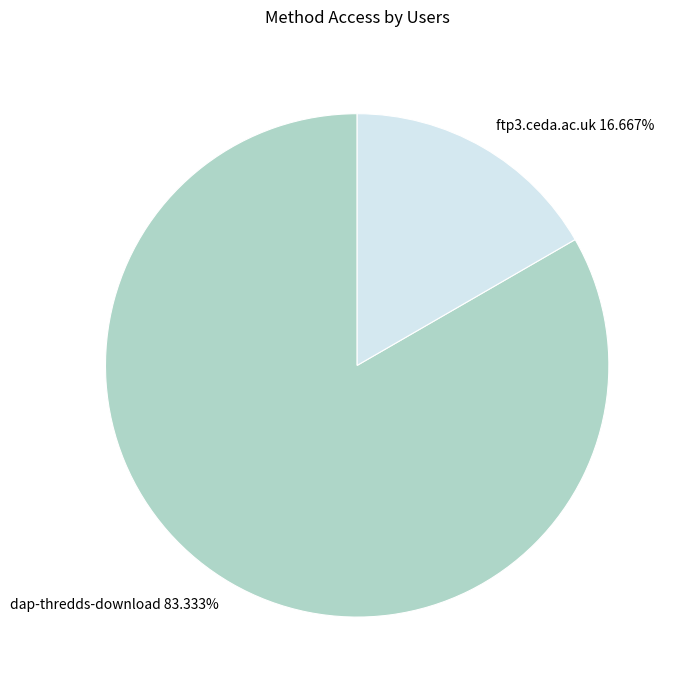

To the nearest percent, what percentage of the pie is dap-thredds-download?

83%